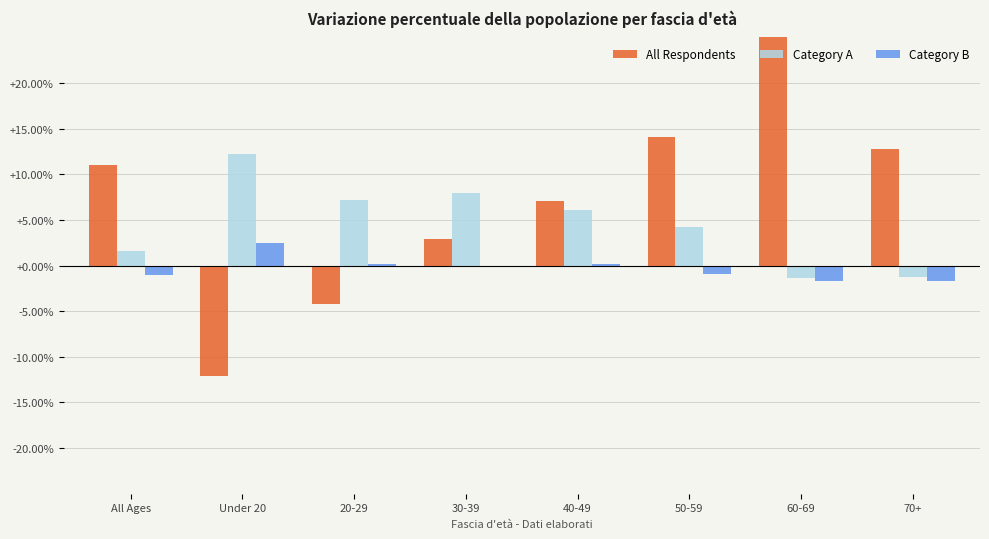

How many bars are there in each group?

3